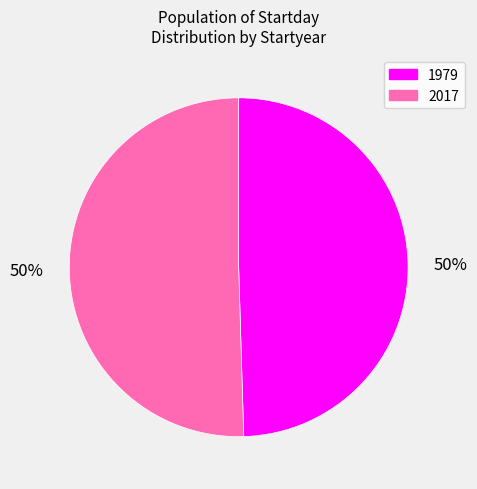

Which slice is the smallest?

1979